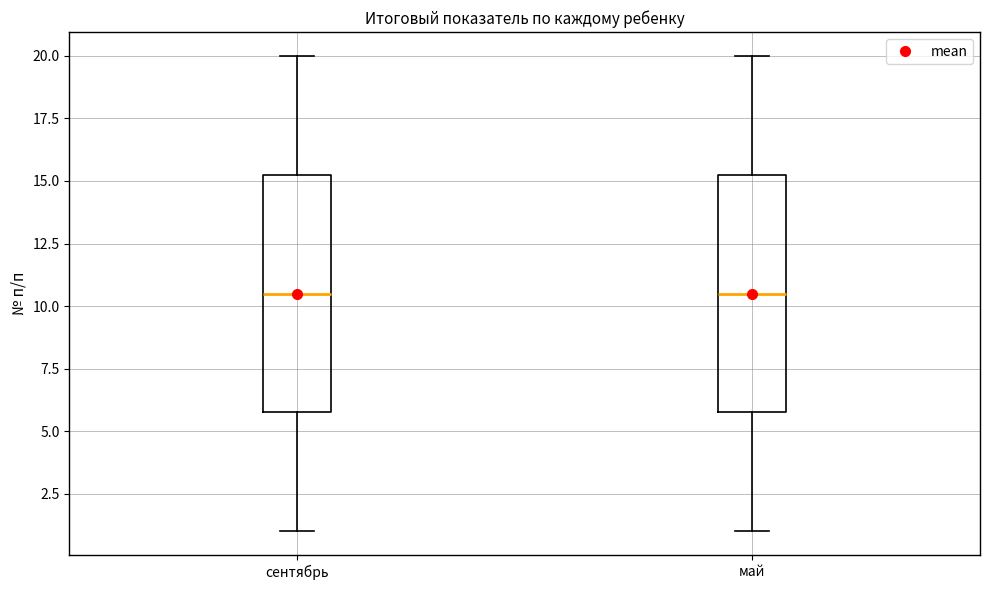

Where does the upper whisker of the box for май end on the y-axis? The values are not printed on the chart, so give them approximately, as read against the axis.

20.0